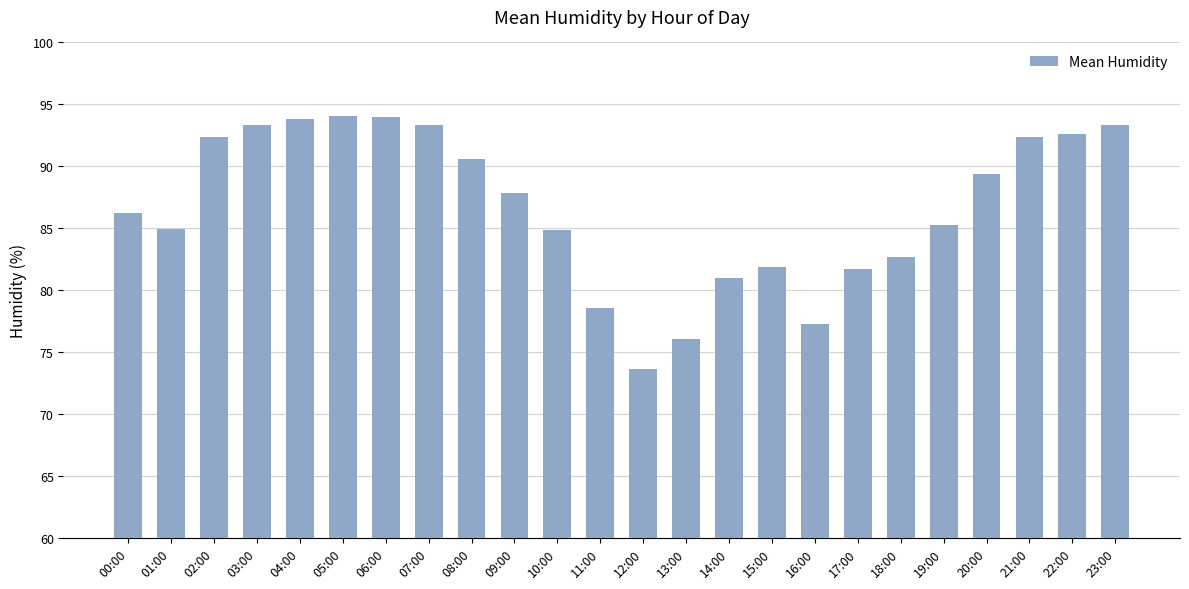

What is the label of the 12th bar from the left?

11:00